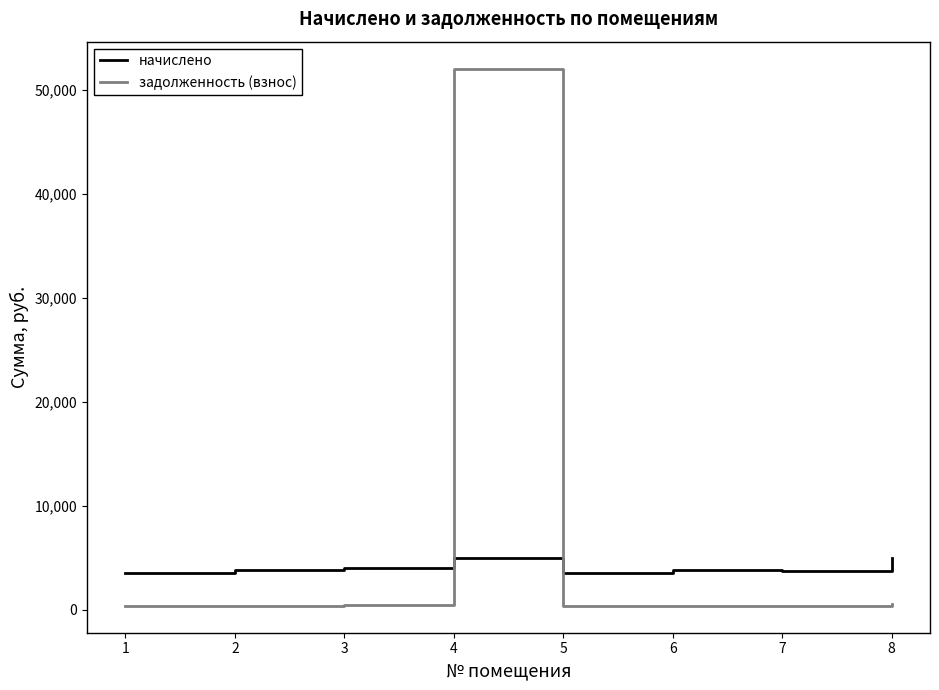

What is the difference between the maximum and minimum values in the начислено series?

1430.2